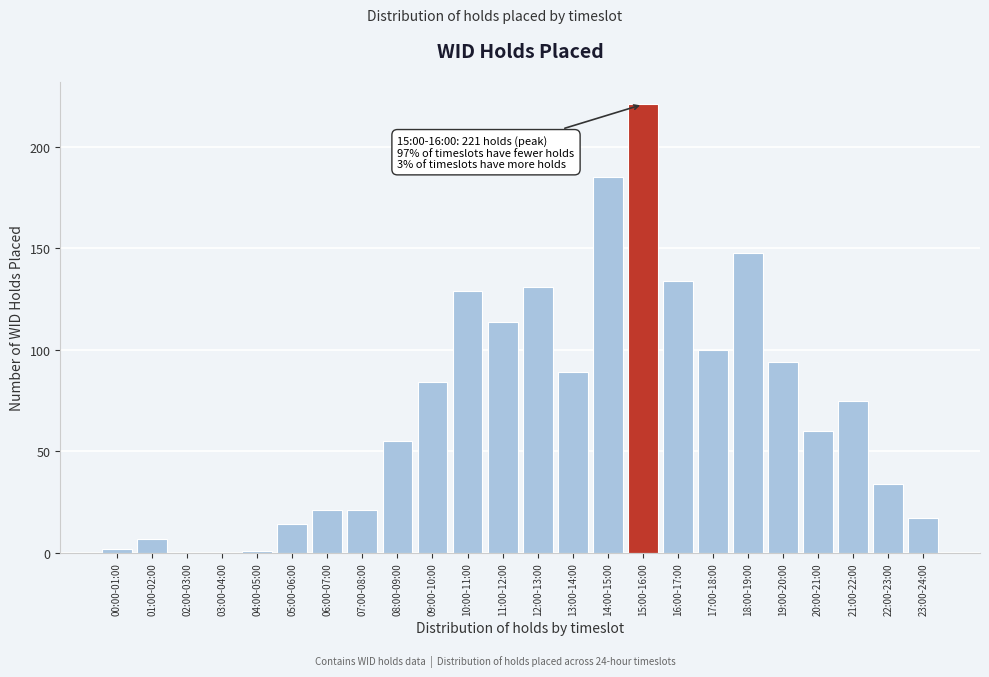

Reading left to right, list all the values displayed in this chart.

00:00-01:00=2	01:00-02:00=7	02:00-03:00=0	03:00-04:00=0	04:00-05:00=1	05:00-06:00=14	06:00-07:00=21	07:00-08:00=21	08:00-09:00=55	09:00-10:00=84	10:00-11:00=129	11:00-12:00=114	12:00-13:00=131	13:00-14:00=89	14:00-15:00=185	15:00-16:00=221	16:00-17:00=134	17:00-18:00=100	18:00-19:00=148	19:00-20:00=94	20:00-21:00=60	21:00-22:00=75	22:00-23:00=34	23:00-24:00=17